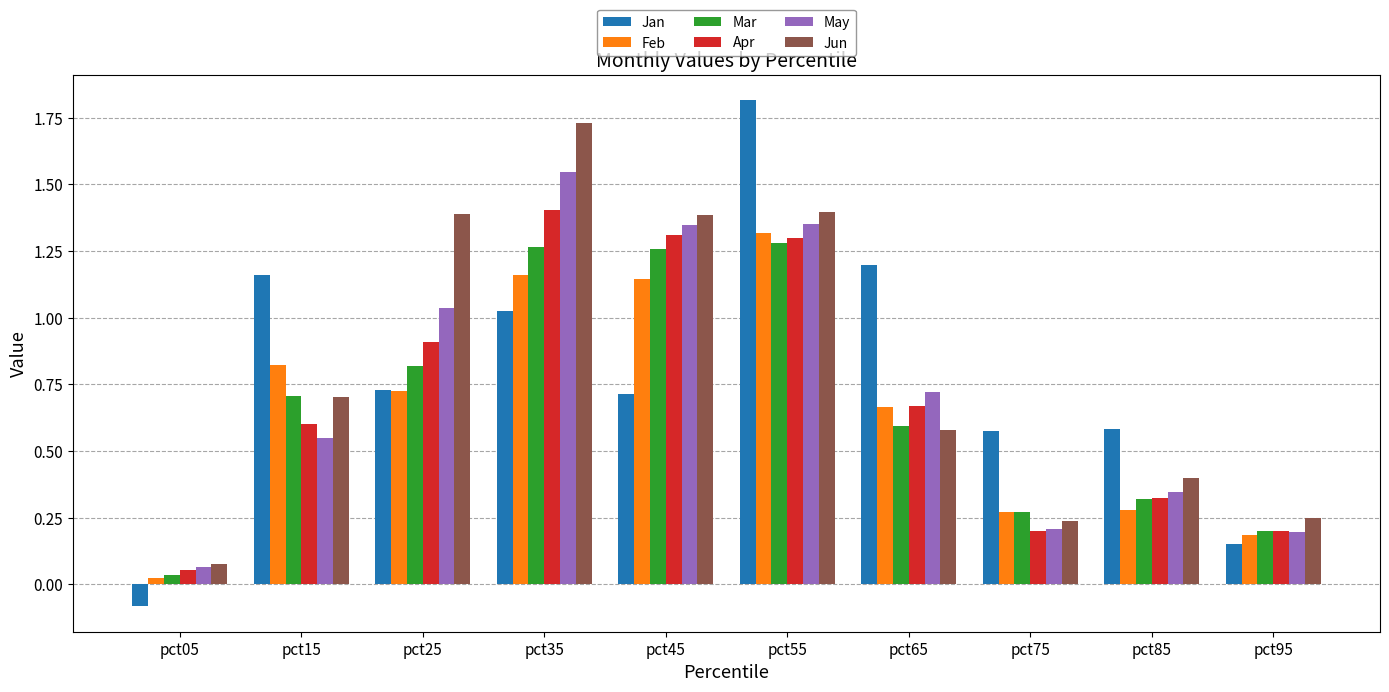

What is the sum of the Mar values at pct65 and pct35?

1.9